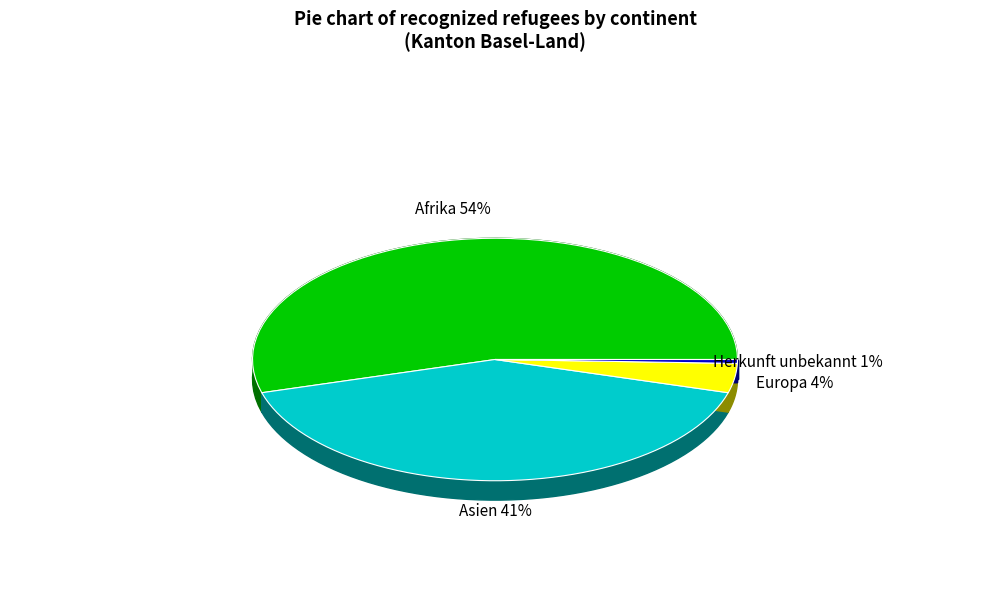

To the nearest percent, what portion does Europa represent?

4%